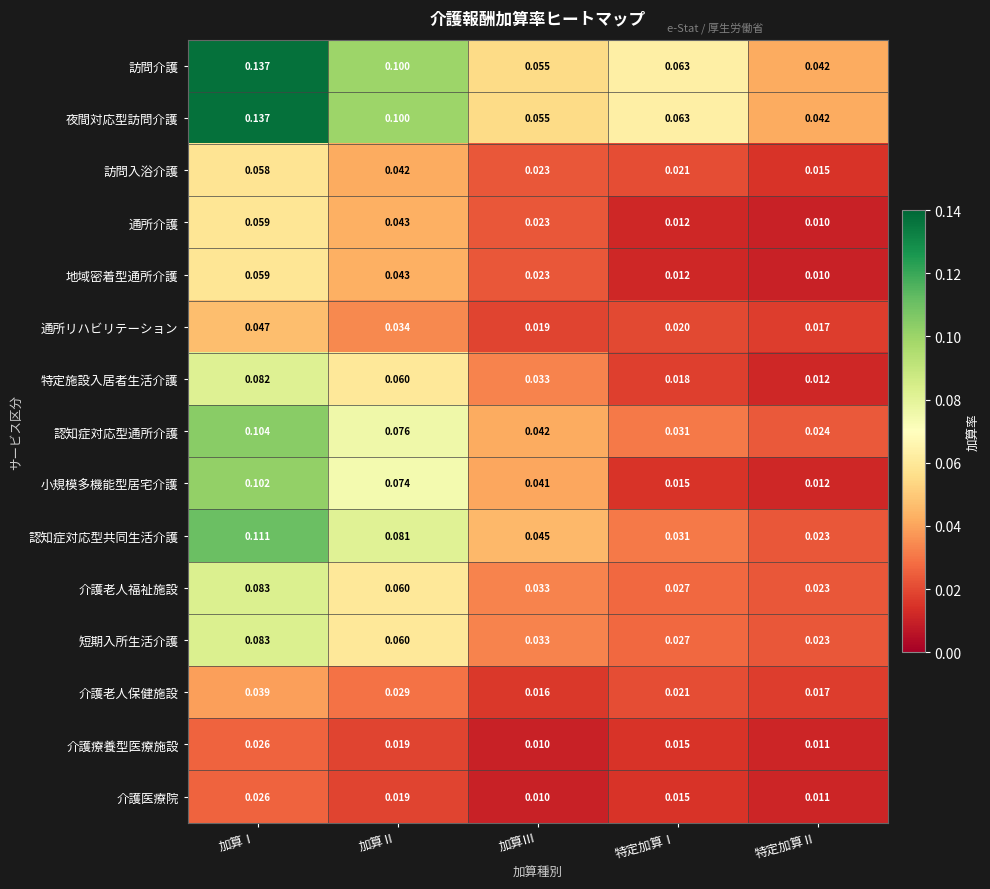

At which category is the sum across all series the highest?

加算Ⅰ